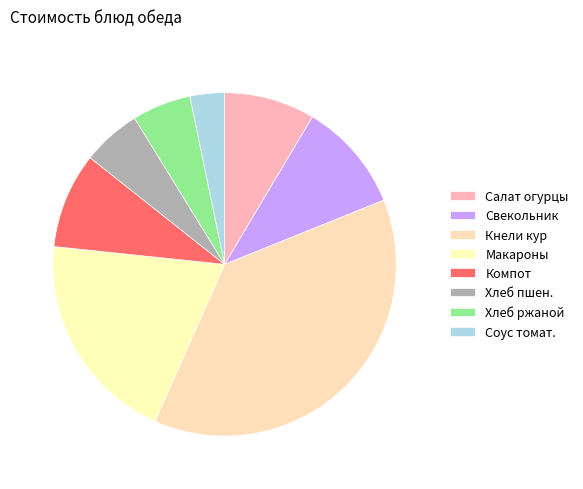

Count the number of slices in the pie.

8